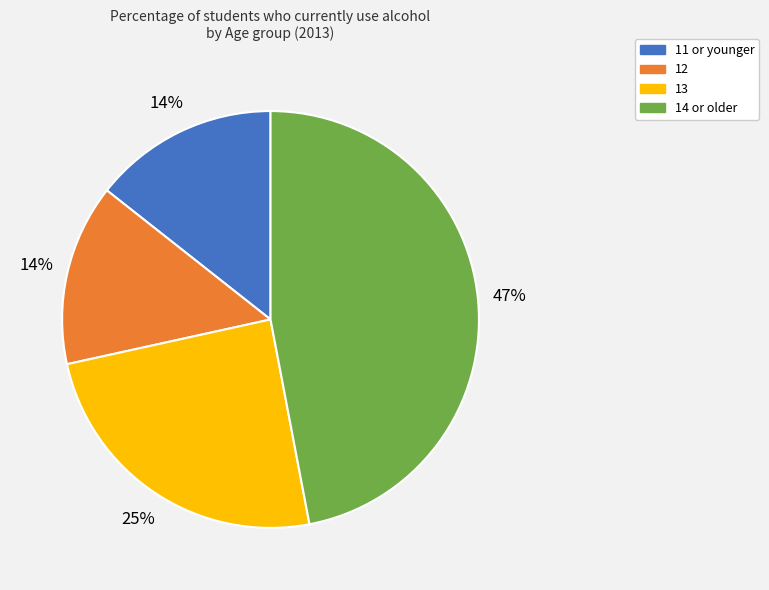

Does any single category account for the majority?

No